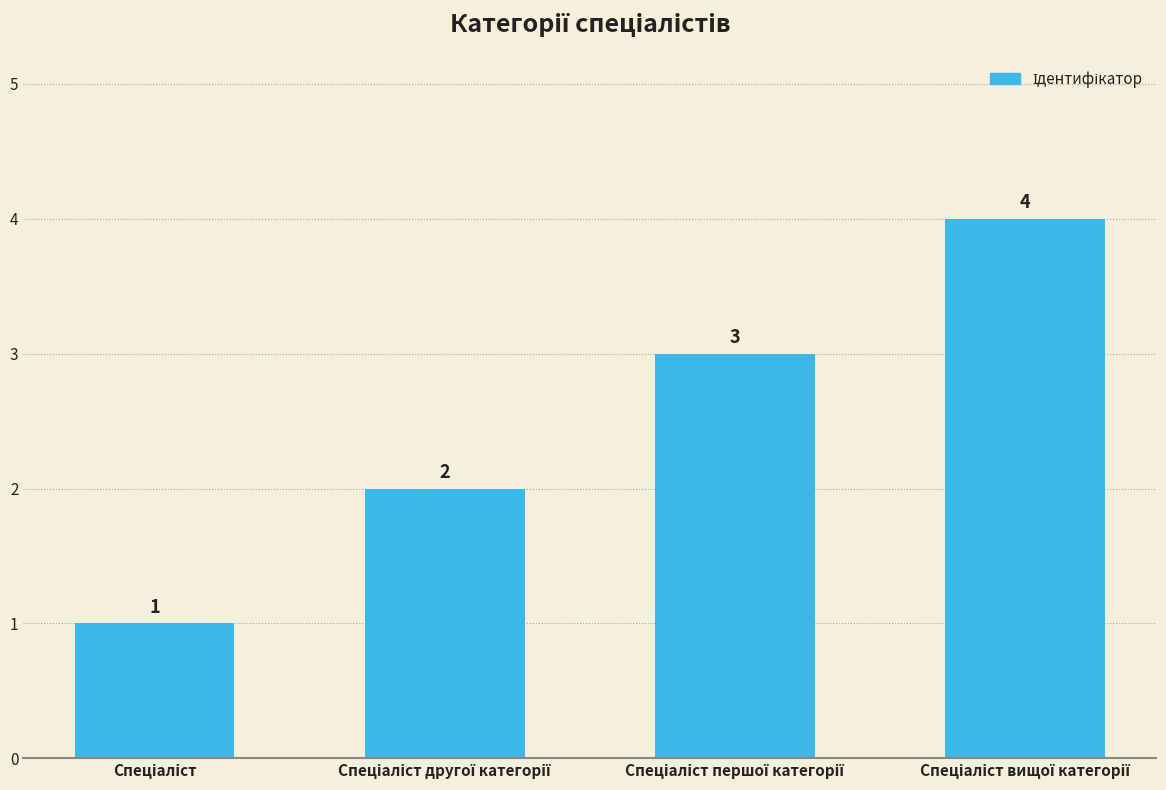

Count the values in the range 2 to 4.

3